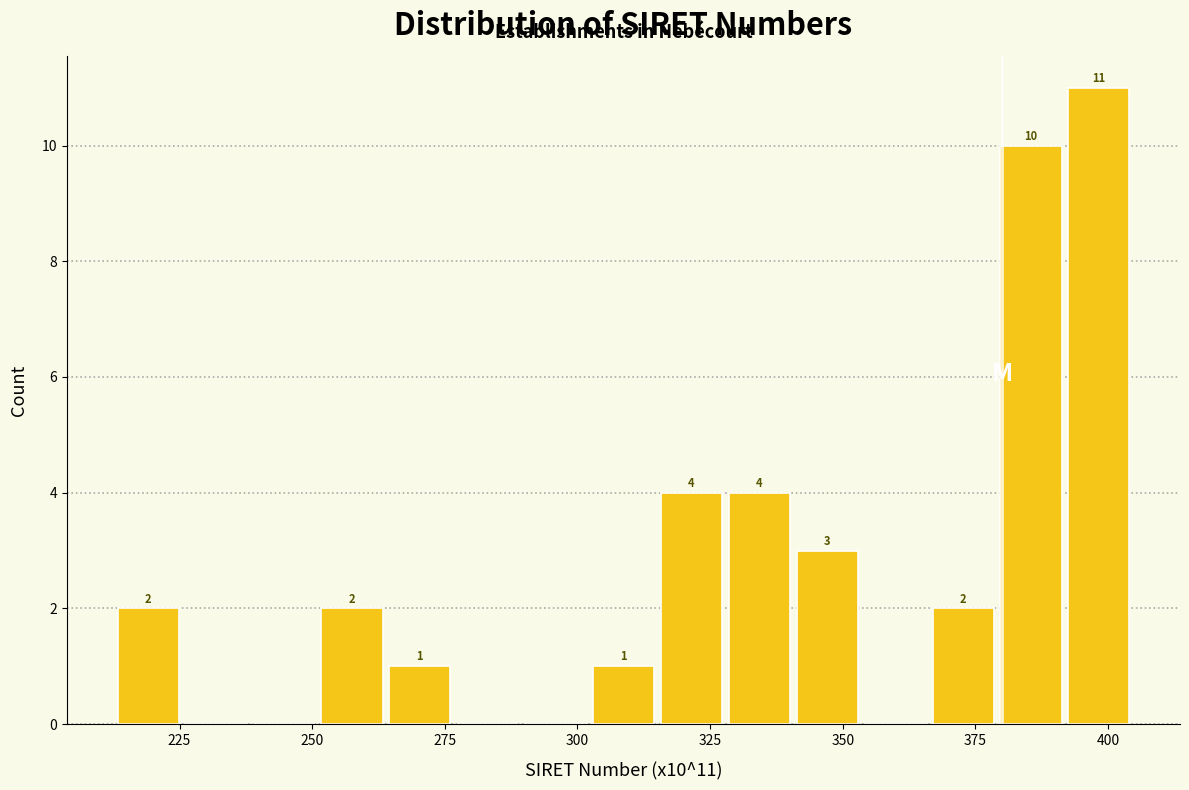

Read against the x-axis, roughly where is the centre of the tallest bar?

400